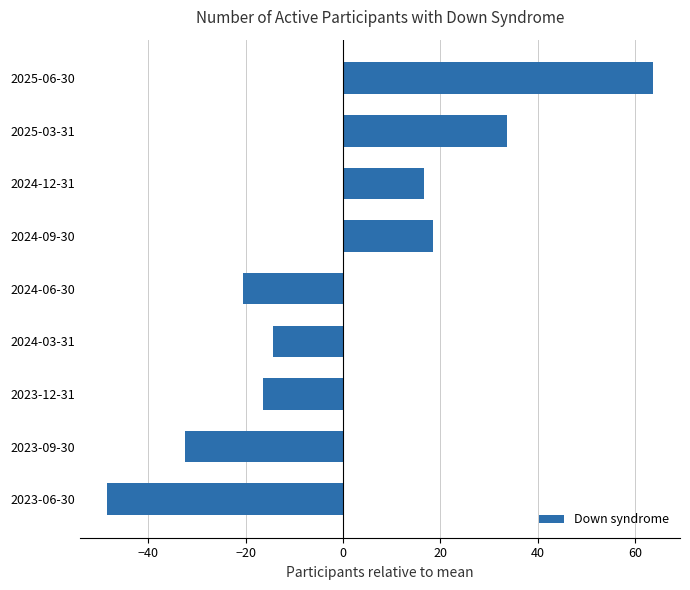

Is it true that the value at 2023-06-30 is -48.4?

True